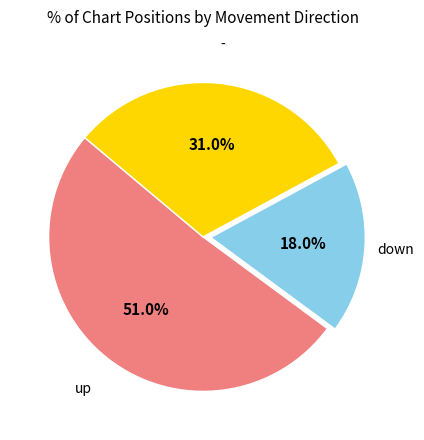

What is the smallest slice in the pie chart?

down